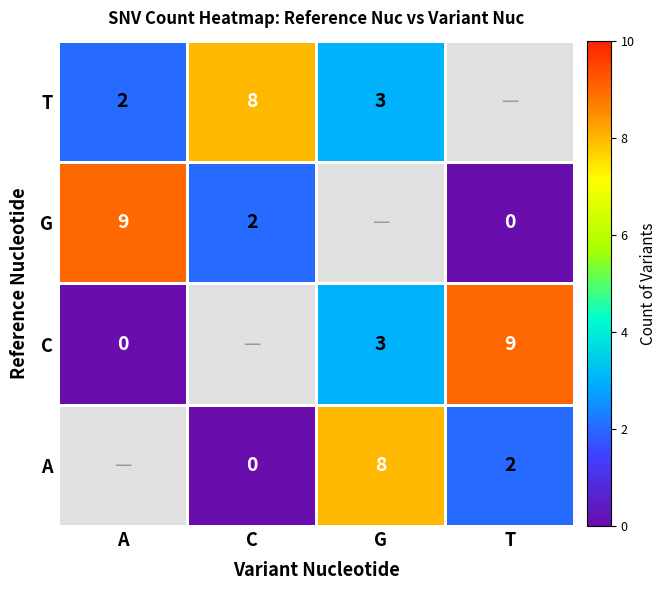

The value of A at G is 14. True or false?

False